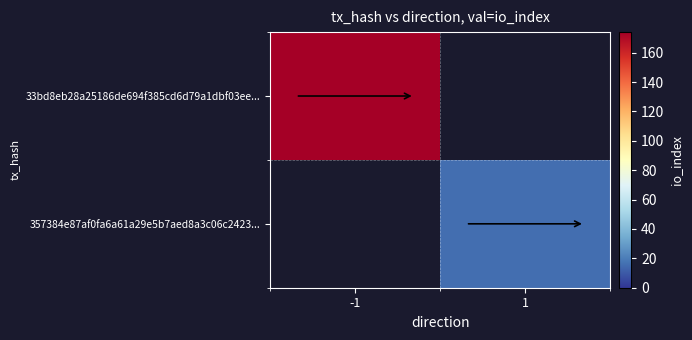

How many values in 33bd8eb28a25186de694f385cd6d79a1dbf03ee... are above zero?

1